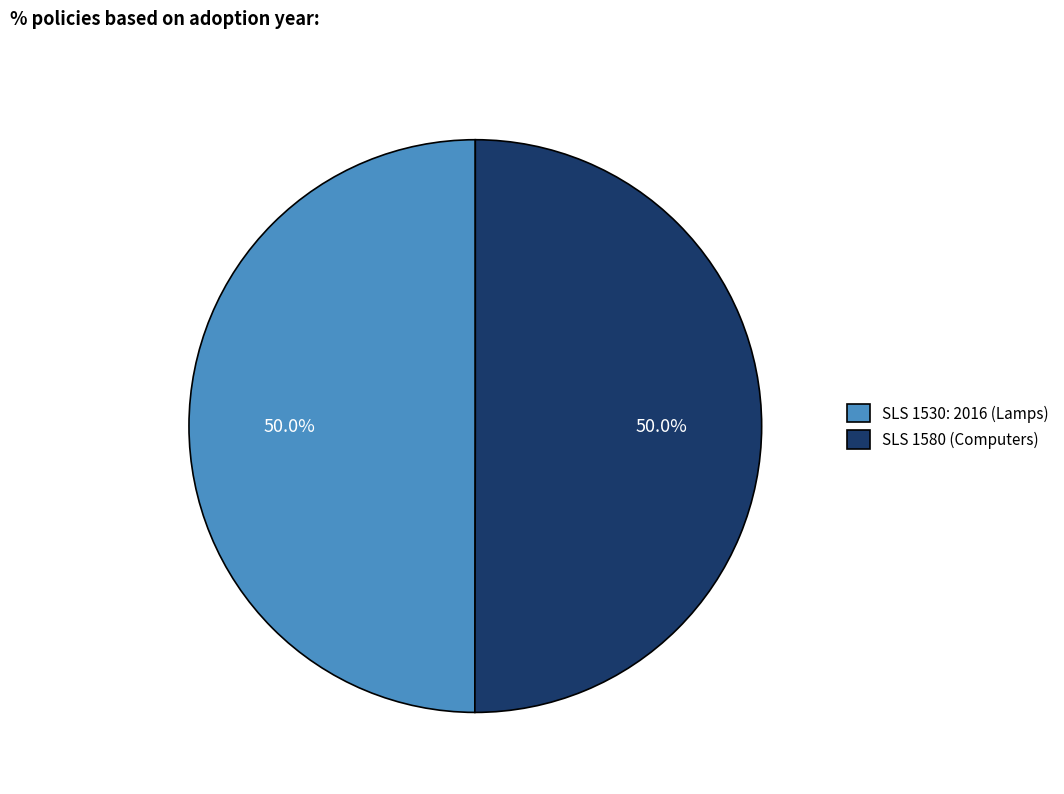

Approximately how many times larger is the value at SLS 1530: 2016 (Lamps) compared to SLS 1580 (Computers)?

1.0